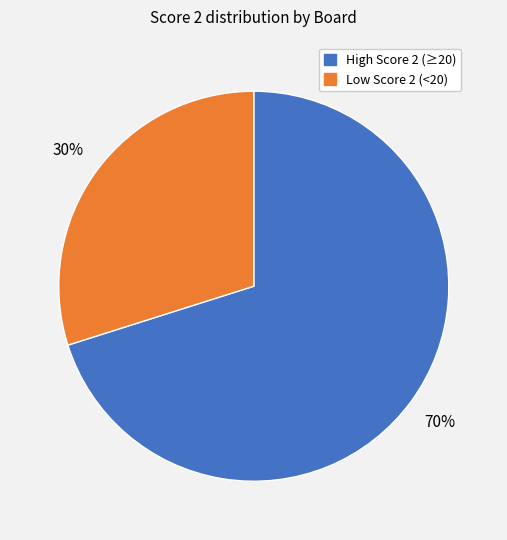

Is there any slice that represents more than half of the pie?

Yes